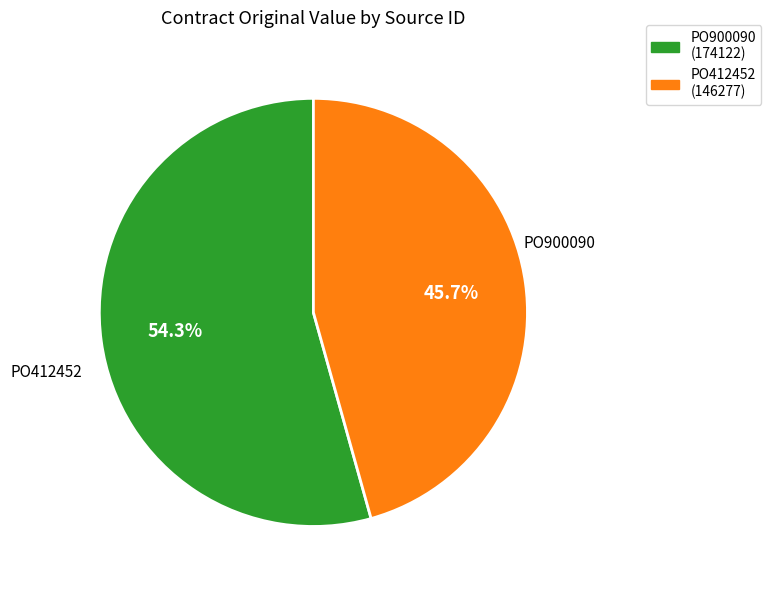

Which category accounts for the majority?

PO900090